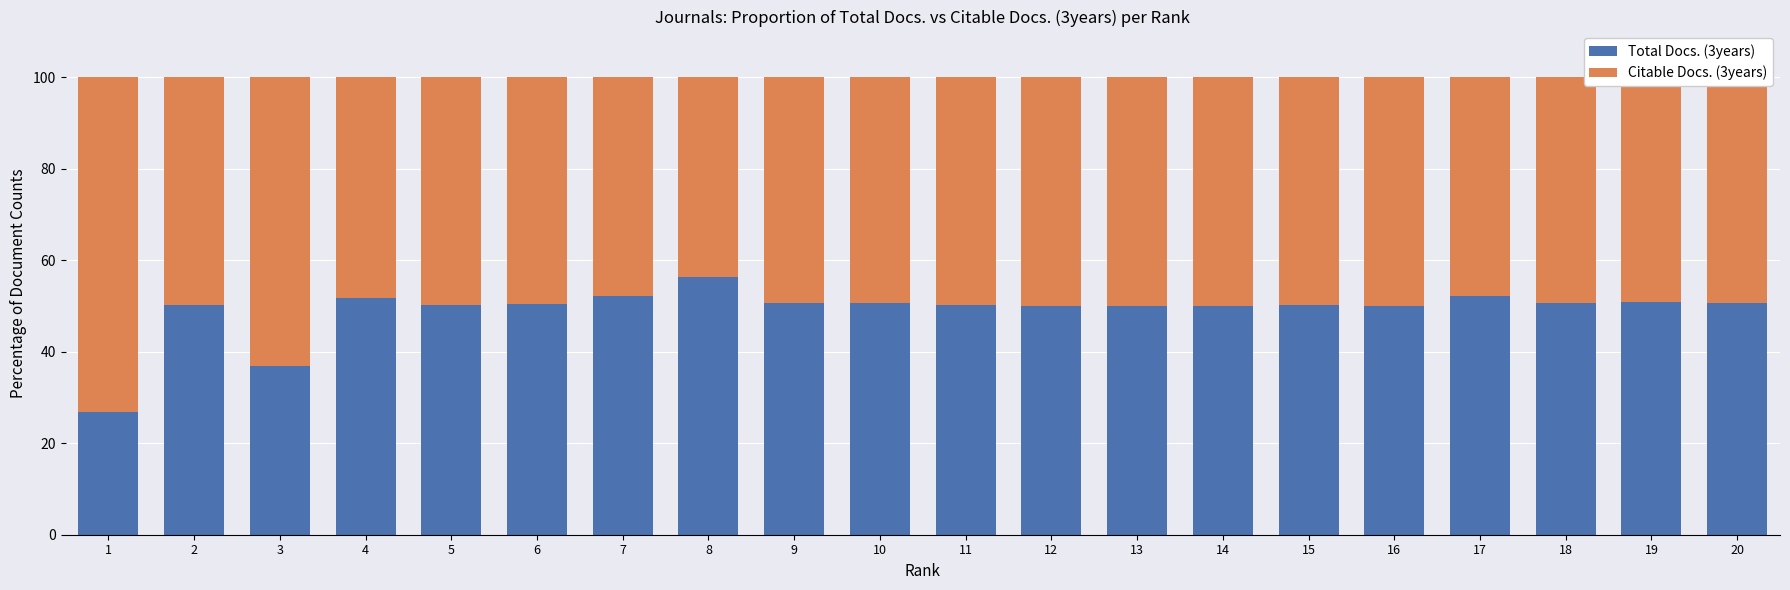

What are all the series names shown in the legend?

Total Docs. (3years), Citable Docs. (3years)